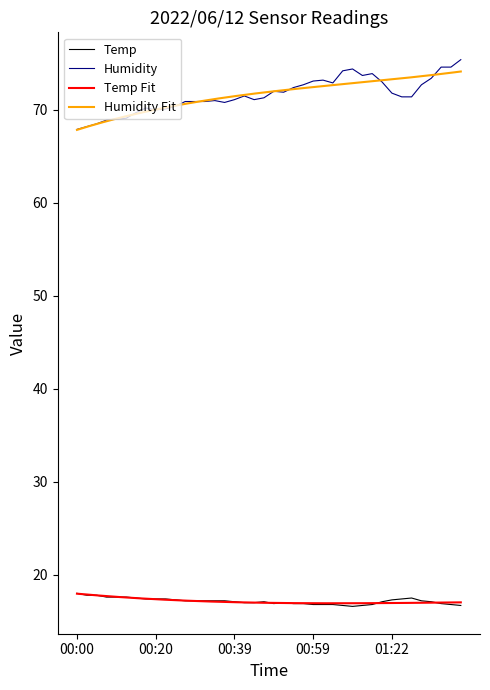

At which category does Humidity reach its first local valley?

00:20